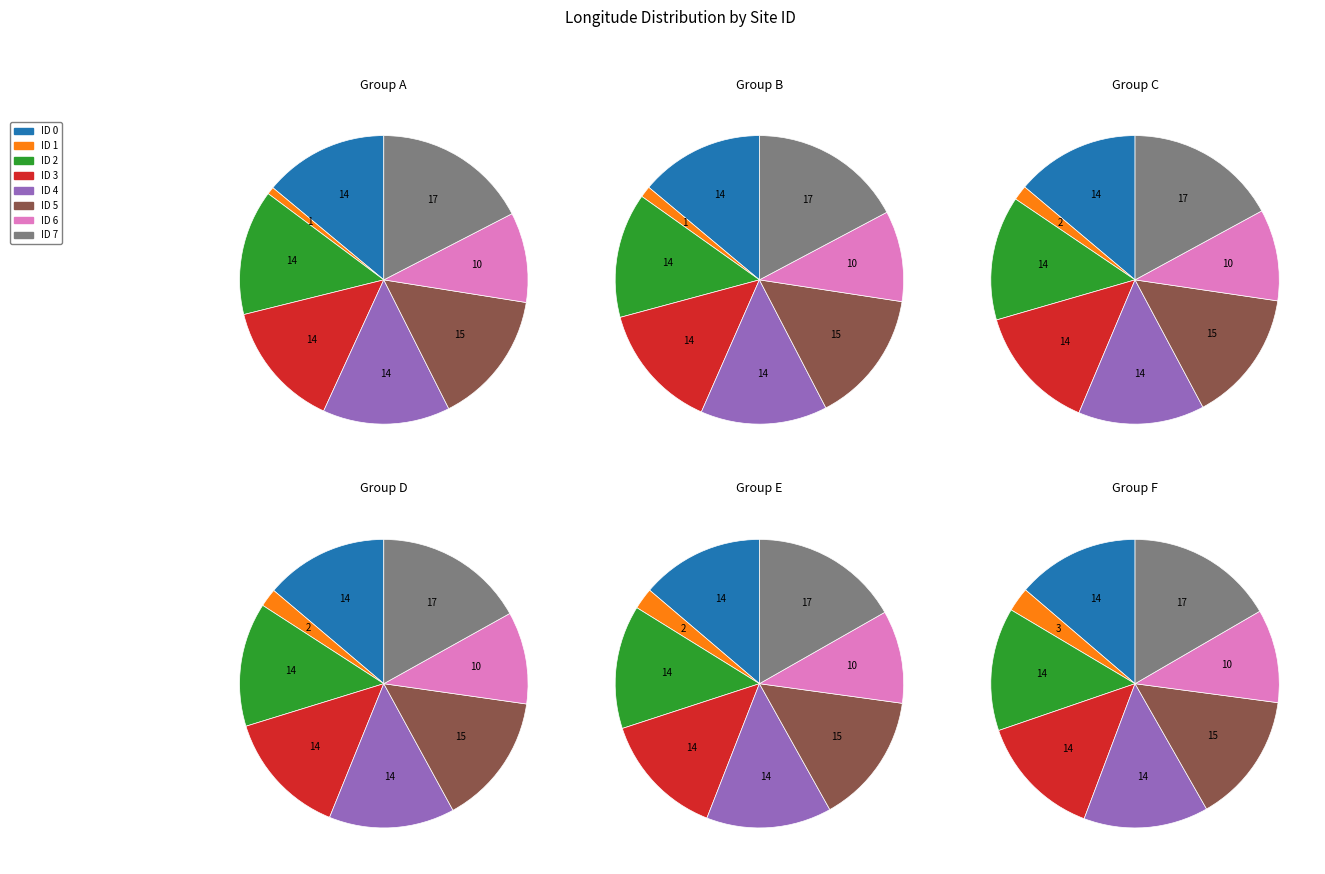

How many segments does this pie chart have?

8